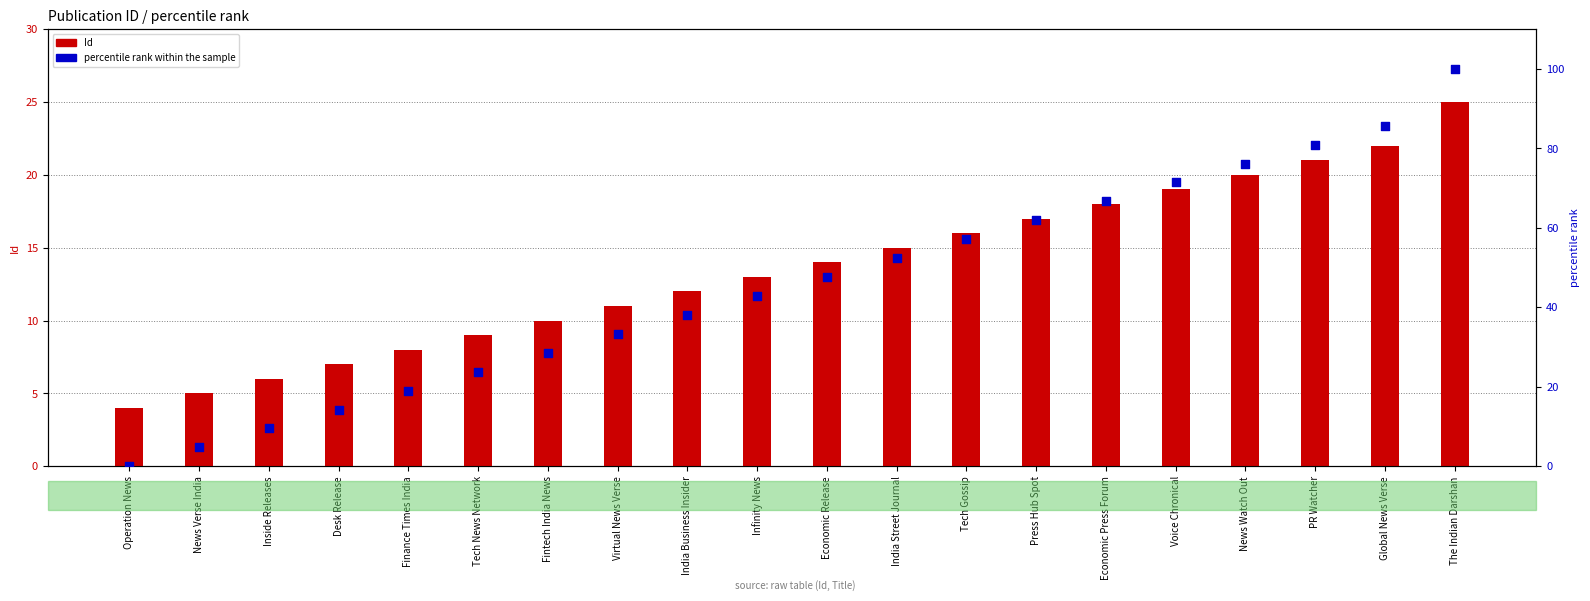

Which series has the largest total across all categories?

percentile rank within the sample